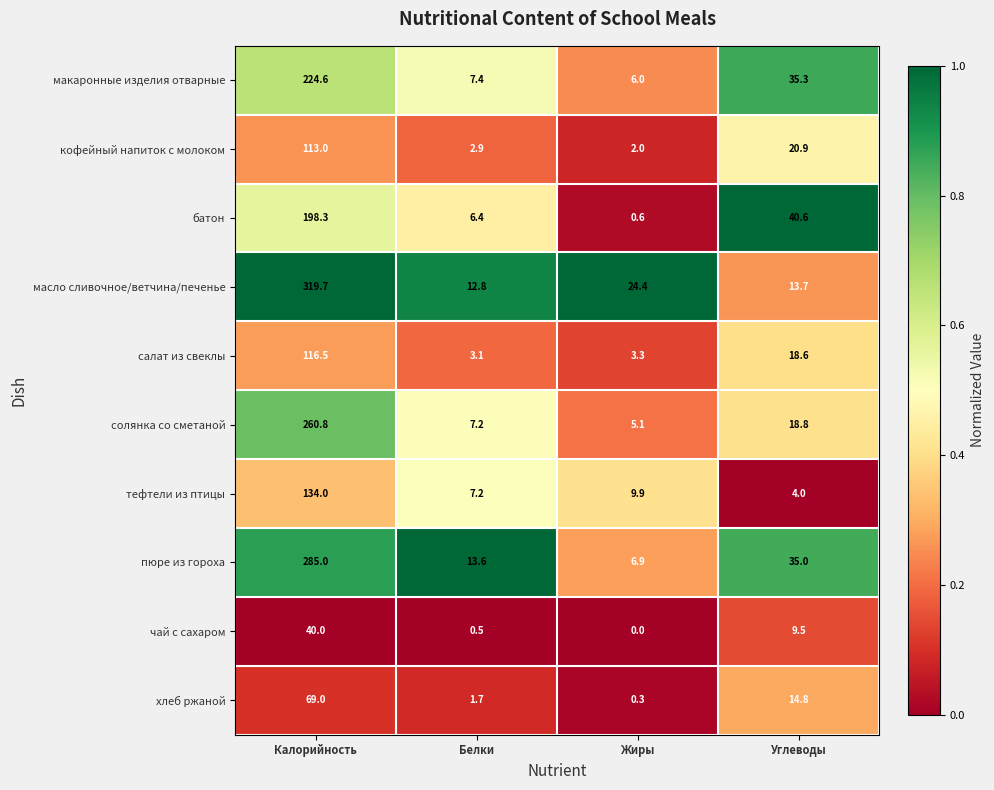

Rank the series at Калорийность from highest to lowest value.

масло сливочное/ветчина/печенье, пюре из гороха, солянка со сметаной, макаронные изделия отварные, батон, тефтели из птицы, салат из свеклы, кофейный напиток с молоком, хлеб ржаной, чай с сахаром